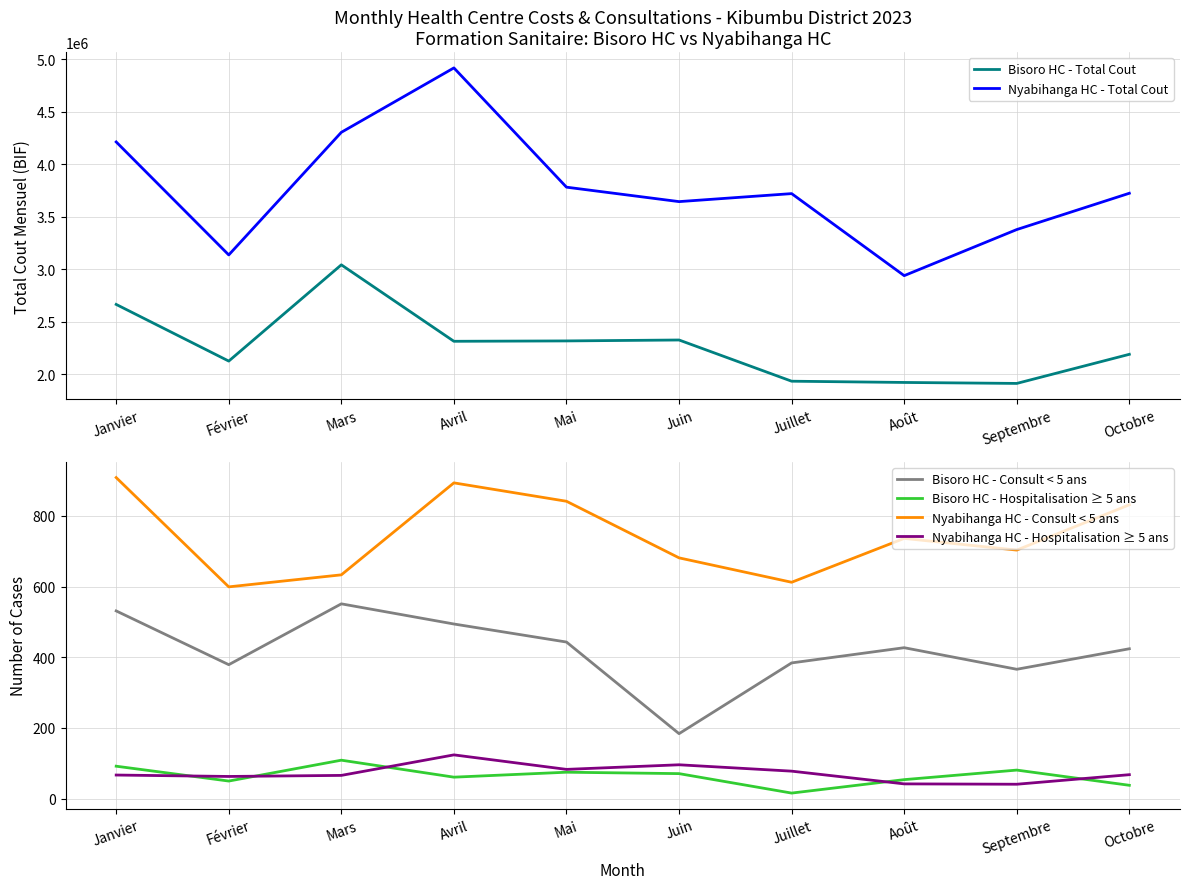

True or false: Bisoro HC - Hospitalisation ≥ 5 ans and Bisoro HC - Consult < 5 ans intersect in this chart.

False